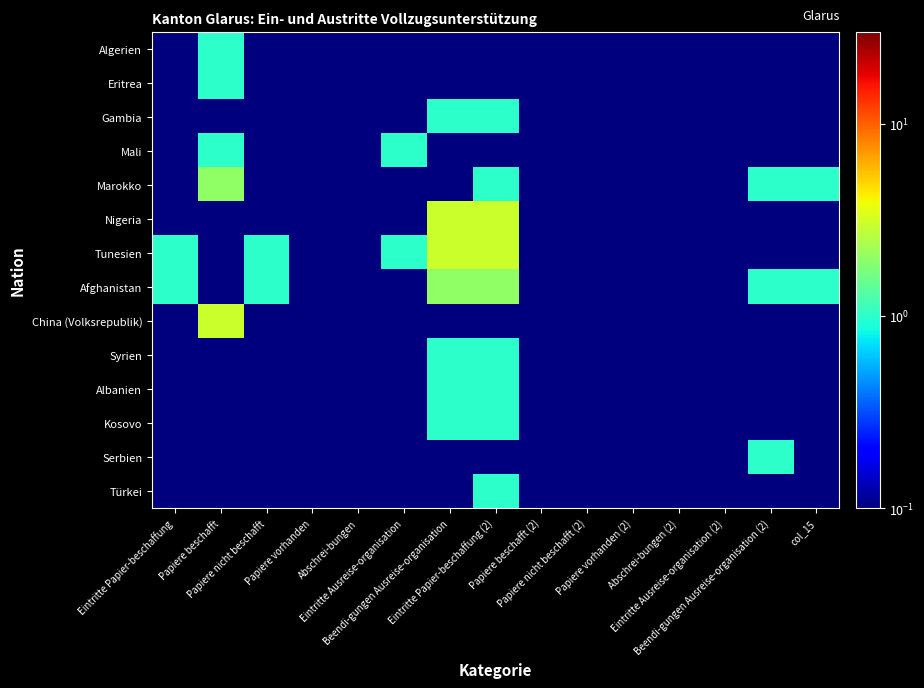

At Papiere nicht beschafft, list the series in order from largest to smallest.

Tunesien, Afghanistan, Algerien, Eritrea, Gambia, Mali, Marokko, Nigeria, China (Volksrepublik), Syrien, Albanien, Kosovo, Serbien, Türkei